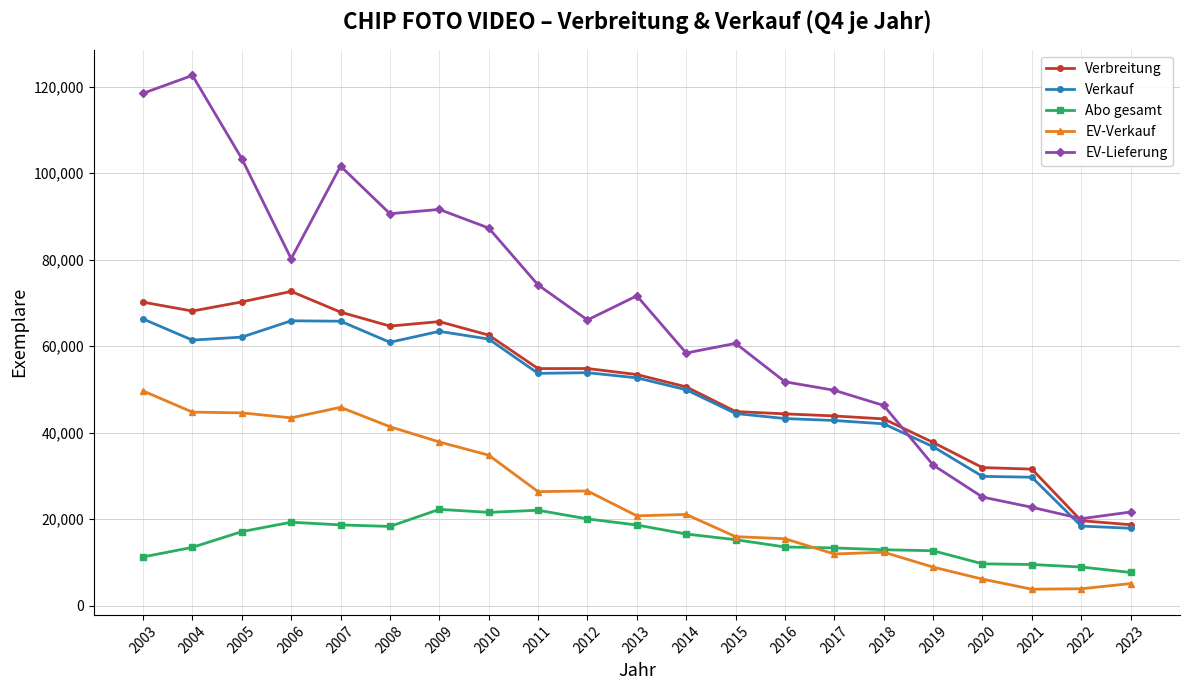

Rank the series at 2005 from highest to lowest value.

EV-Lieferung, Verbreitung, Verkauf, EV-Verkauf, Abo gesamt